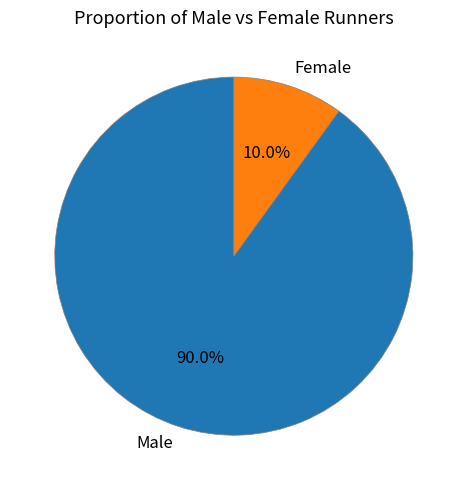

What percentage is the Male slice, to the nearest percent?

90%